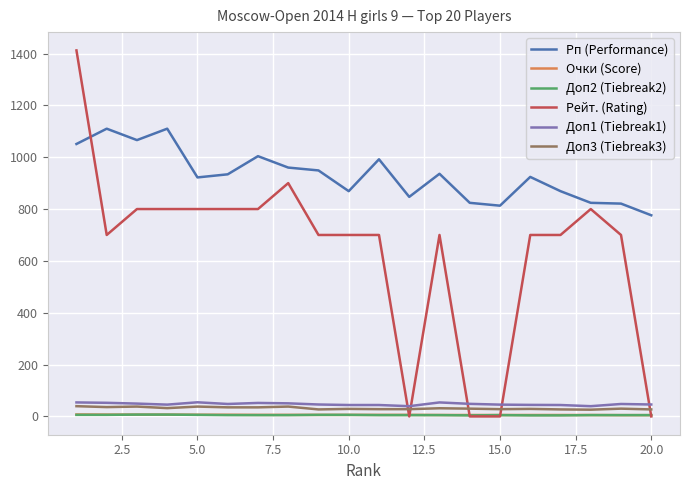

What is the difference between the maximum and minimum values in the Рп (Performance) series?

334.0